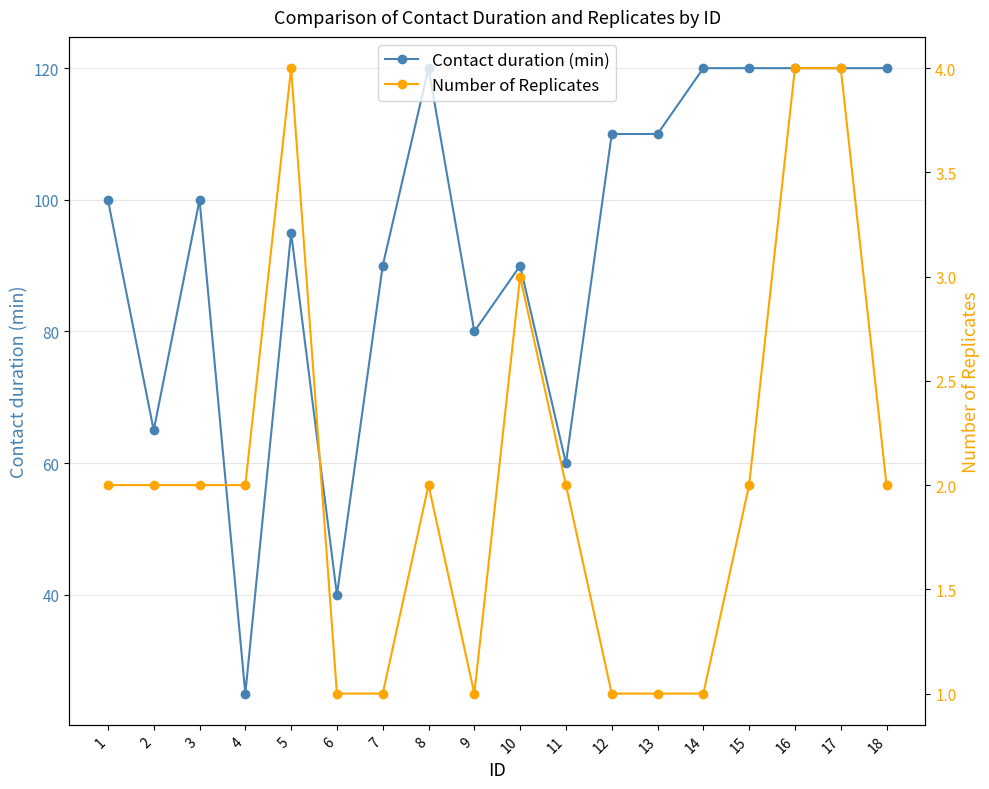

In Number of Replicates, how many points are lower than both neighbors (excluding endpoints)?

1